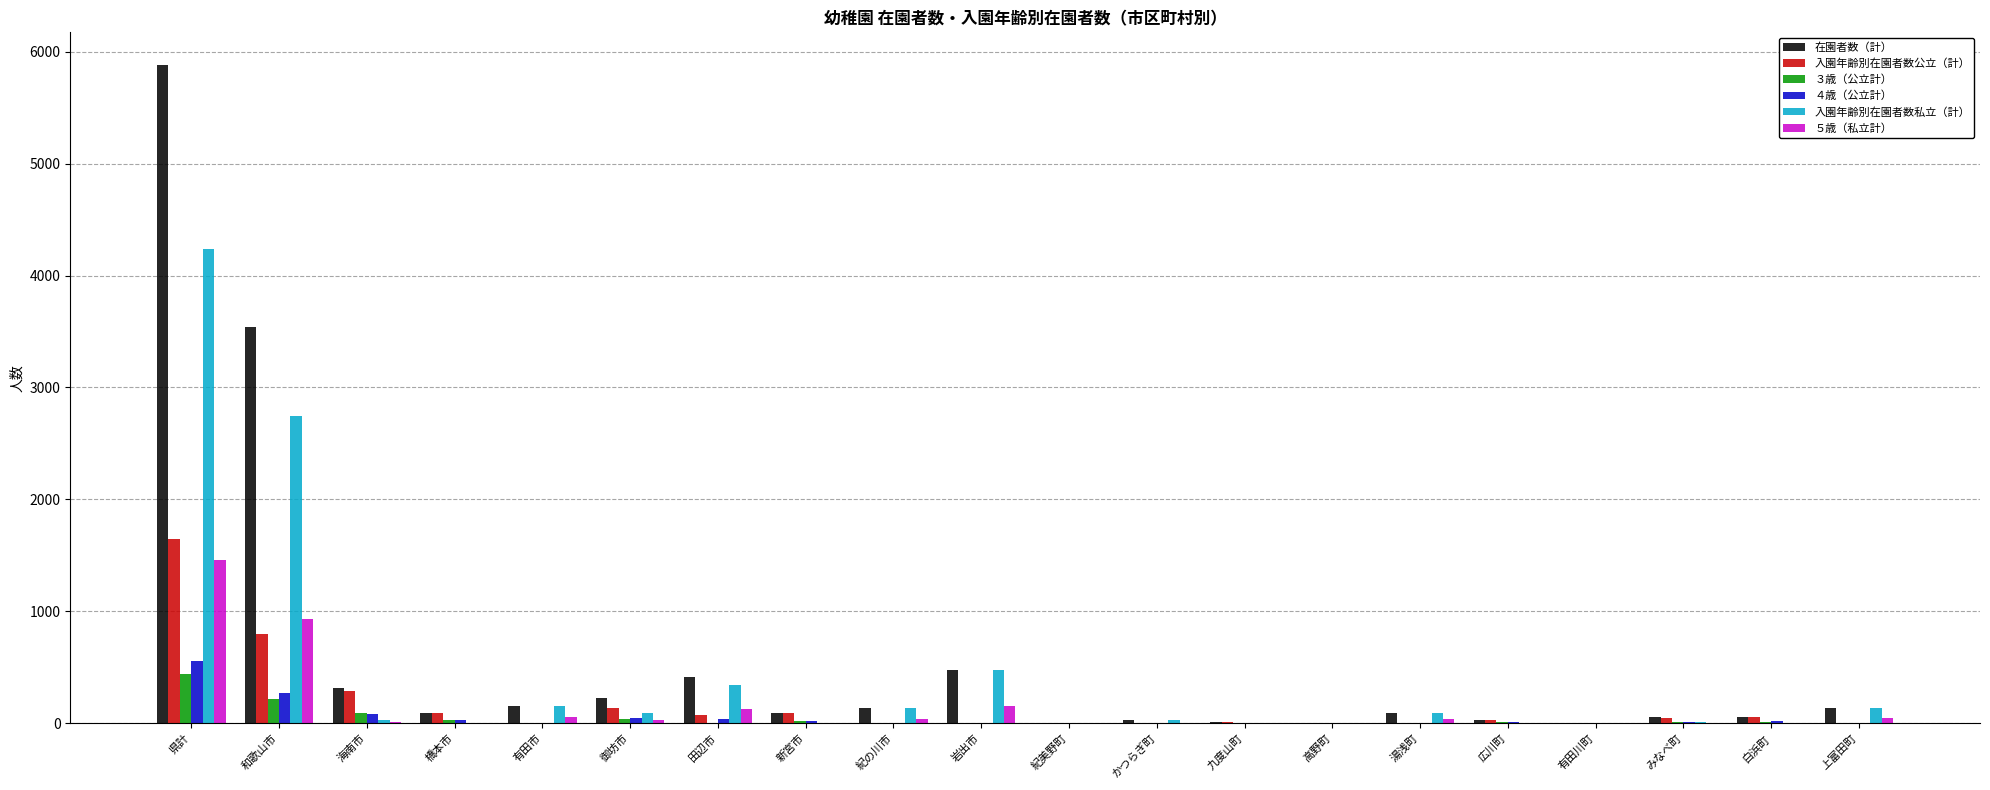

Which series changed the most between 和歌山市 and 有田川町?

在園者数（計）